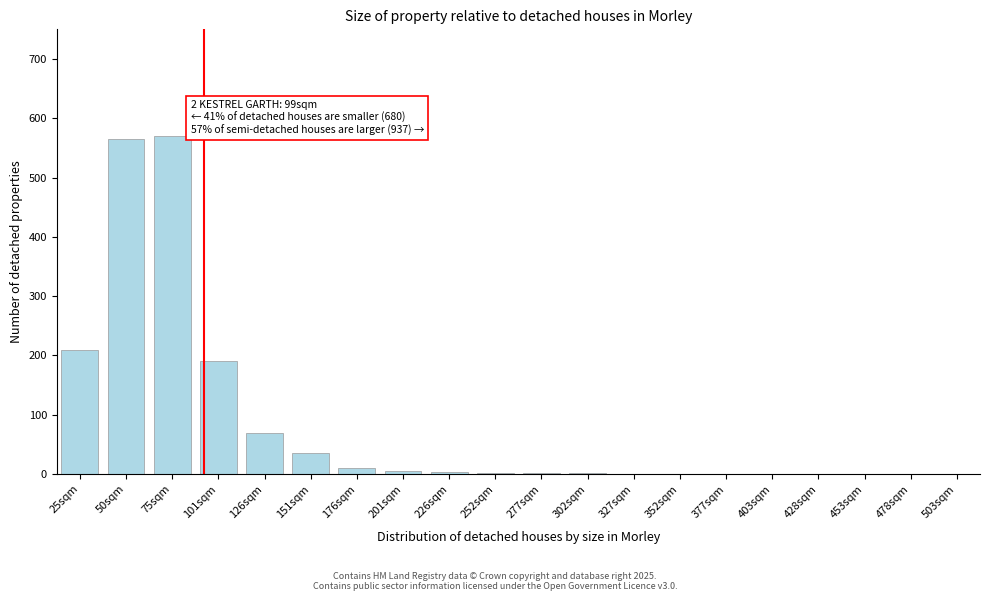

What is the sum of all values?

1662